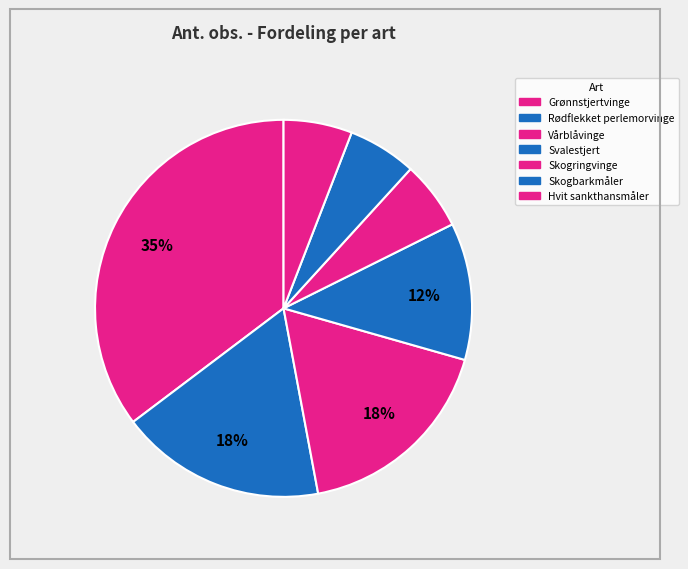

How many slices are in this pie chart?

7